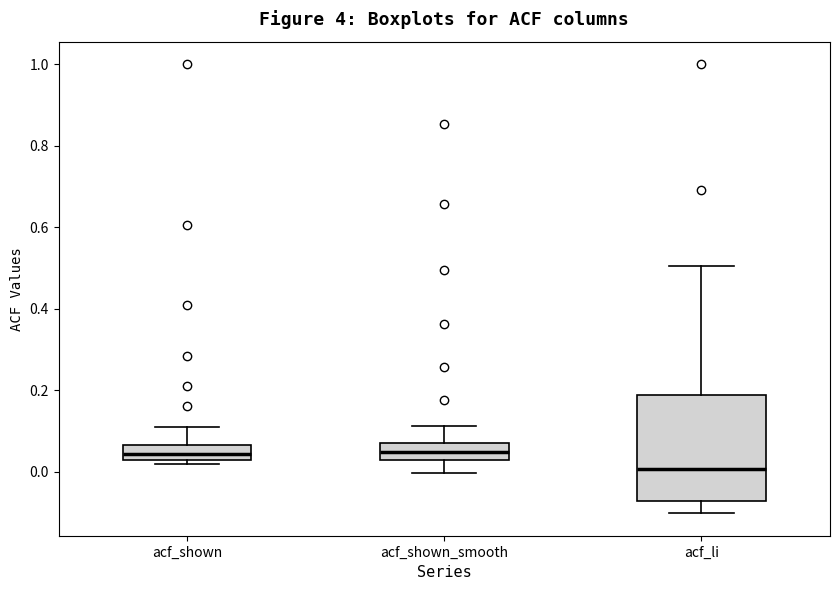

Where does the median line of the box for acf_shown sit on the y-axis? The values are not printed on the chart, so give them approximately, as read against the axis.

0.04